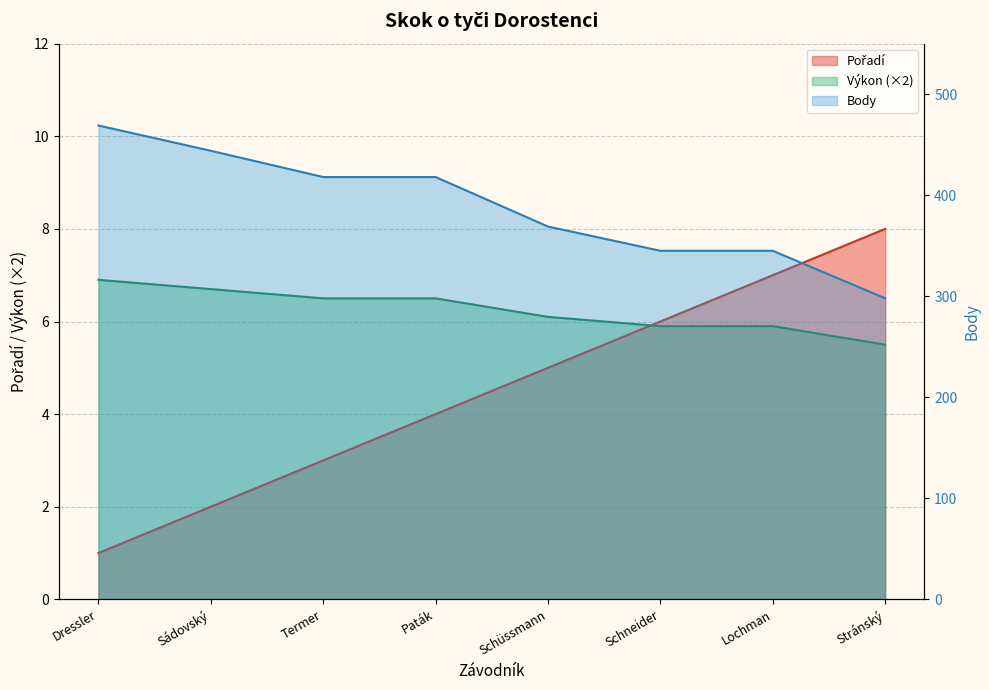

What is the difference between the maximum and minimum values in the Pořadí series?

7.0